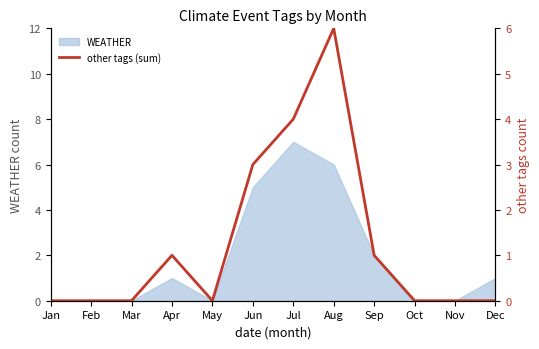

Is it true that the value at Feb is -2?

False